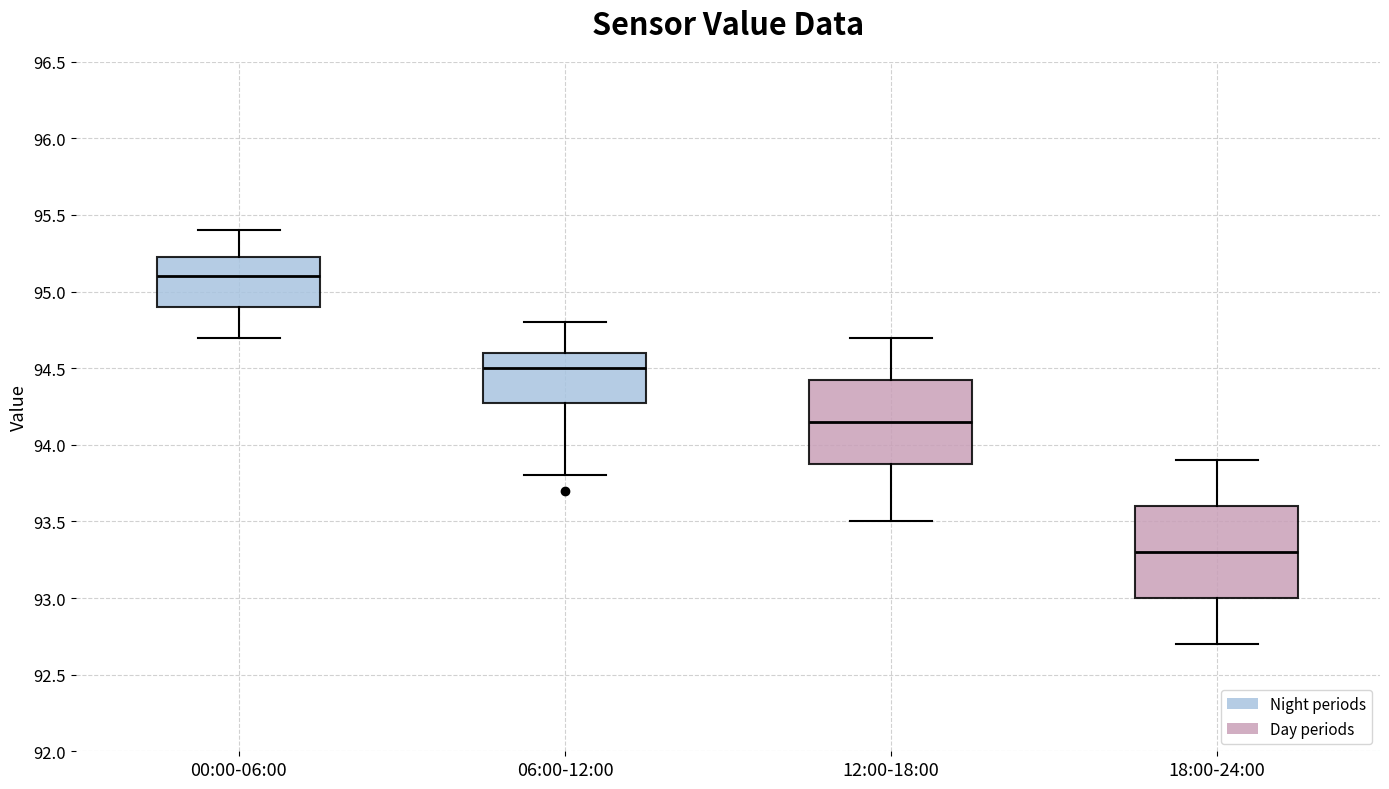

Which box has the lowest median line?

18:00-24:00